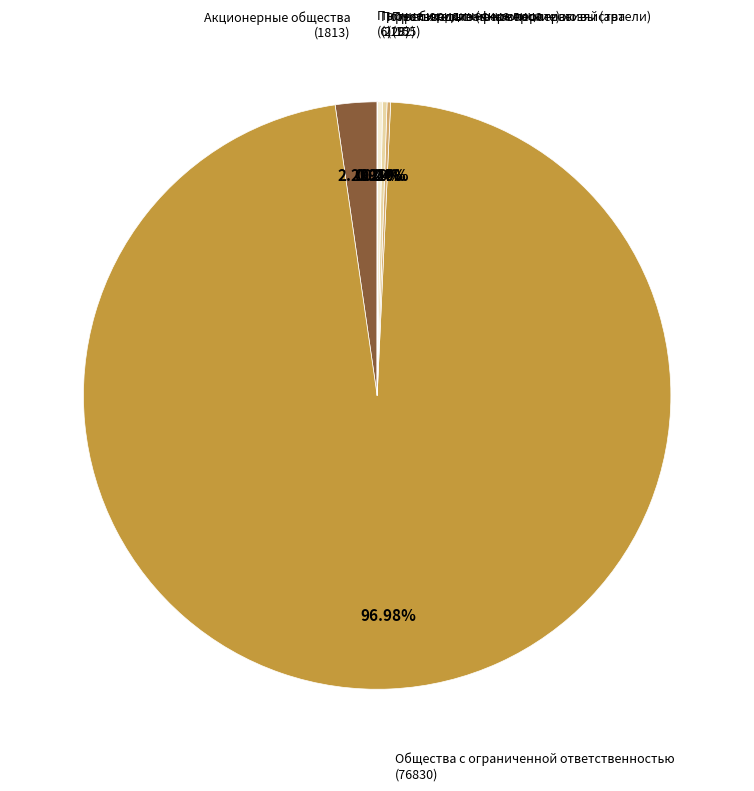

Does any single category account for the majority?

Yes